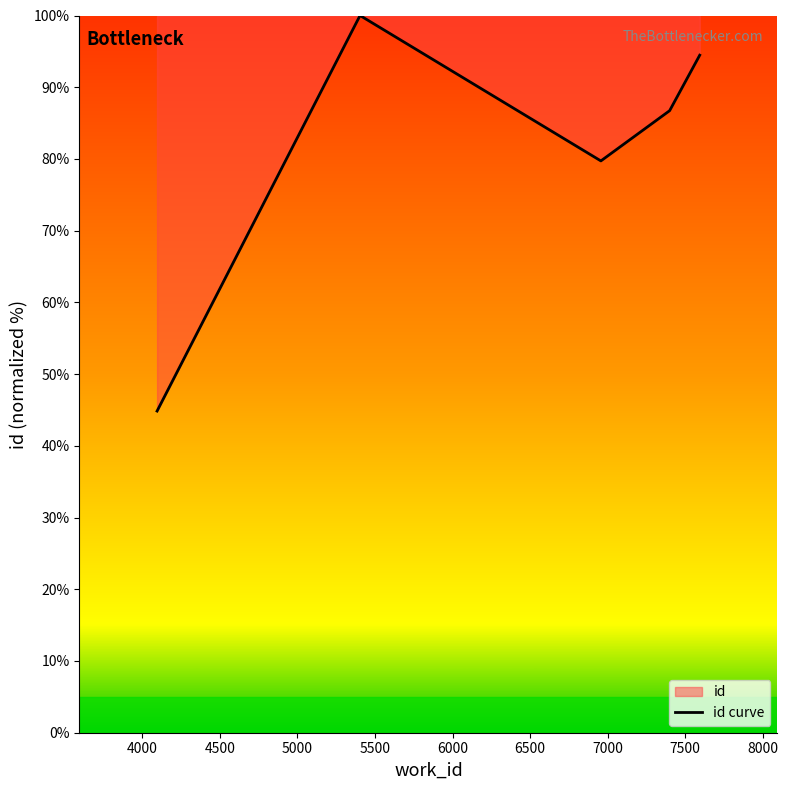

True or false: the data has more than 0 interior local peaks.

True